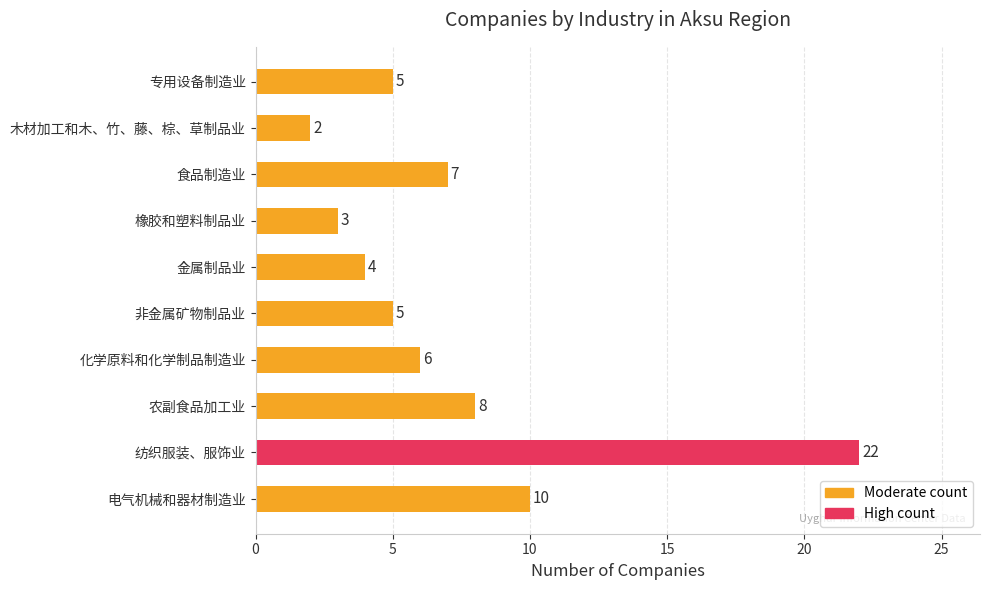

Approximately how many times larger is the value at 橡胶和塑料制品业 compared to 食品制造业?

0.4